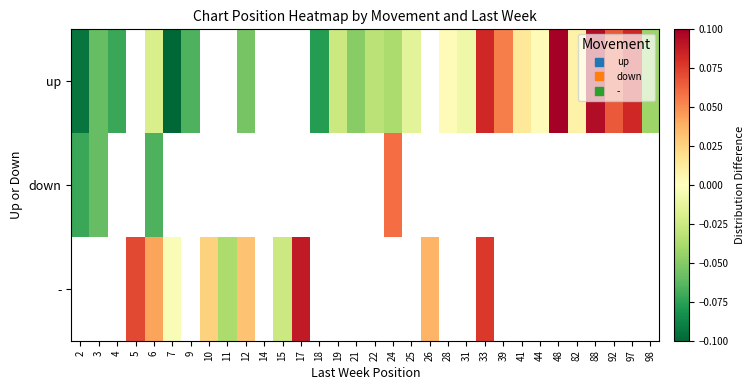

How many data points does each series have?

32